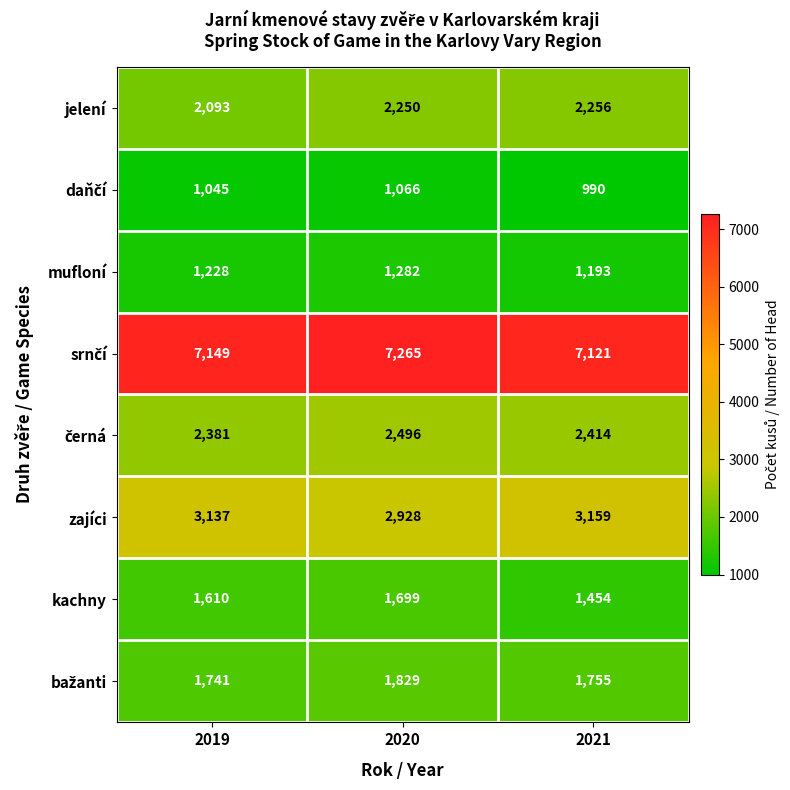

What is the difference between the highest and lowest values at 2019?

6104